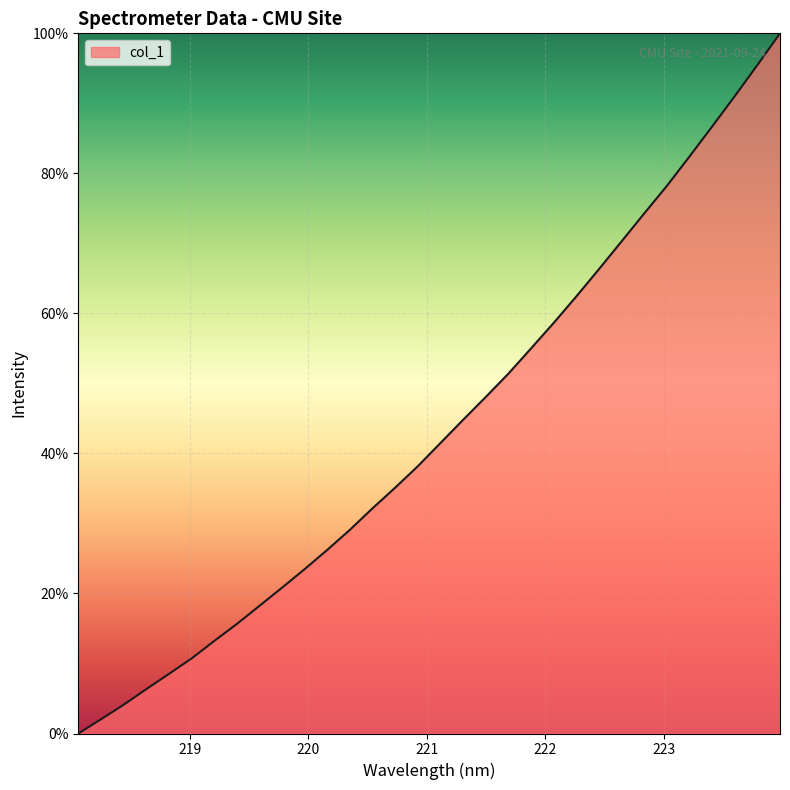

What is the greatest value displayed?

100.0